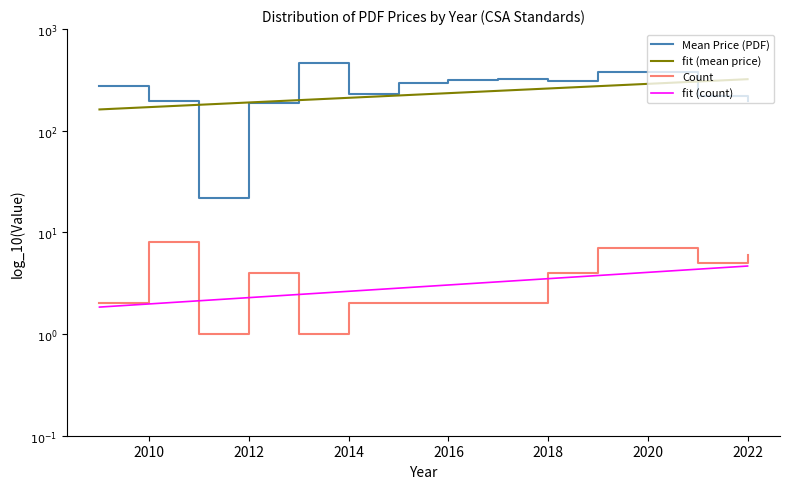

How many Mean Price (PDF) values are between 2 and 3?

12